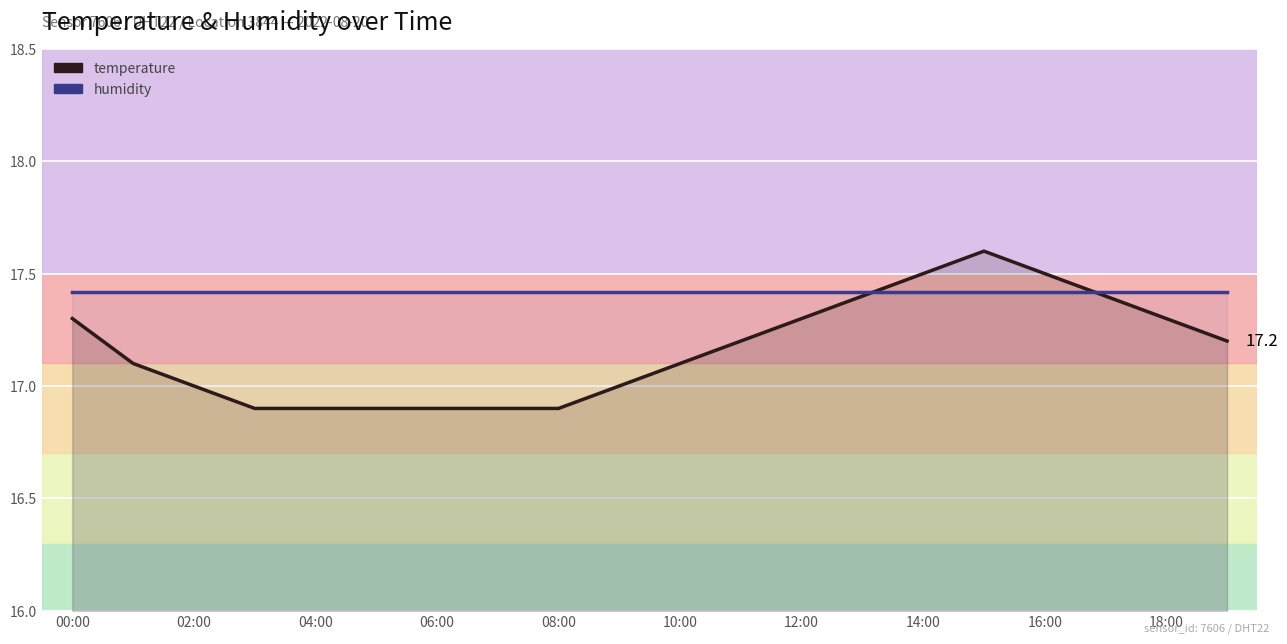

Where do humidity and temperature first cross each other?

13 and 14